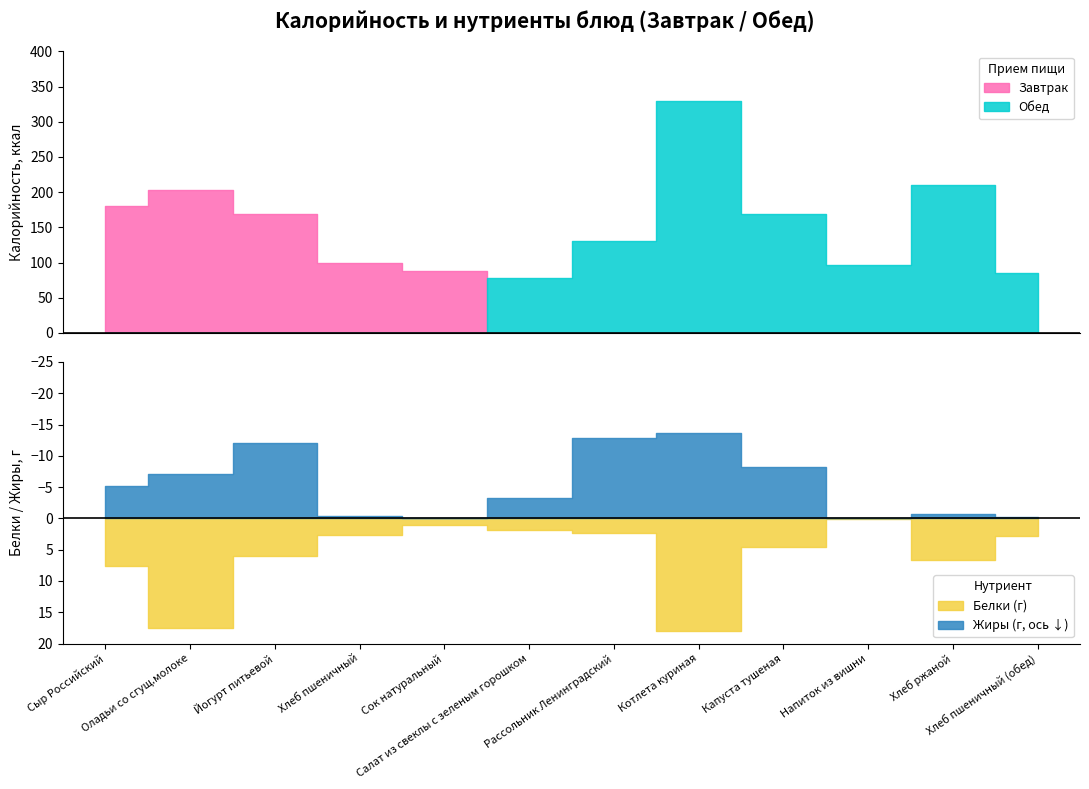

Does the chart have visible grid lines?

No